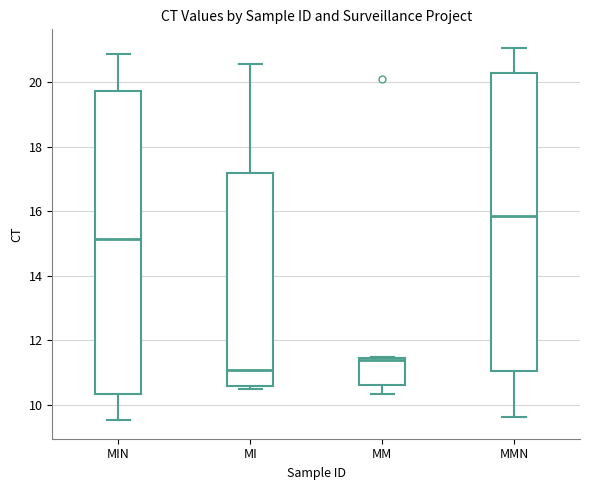

Reading left to right, transcribe this box plot: for each box, give where its median line is, the range the box spans, and where its two whiskers end, as read against the y-axis. The values are not printed on the chart, so give them approximately, as read against the axis.

MIN: median 15.2, box 10.4 to 19.8, whiskers 9.6 to 20.8
MI: median 11.0, box 10.6 to 17.2, whiskers 10.6 (just below the box's lower edge) to 20.6
MM: median 11.4 (just below the box's upper edge), box 10.6 to 11.4, whiskers 10.4 to 11.4
MMN: median 15.8, box 11.0 to 20.2, whiskers 9.6 to 21.0